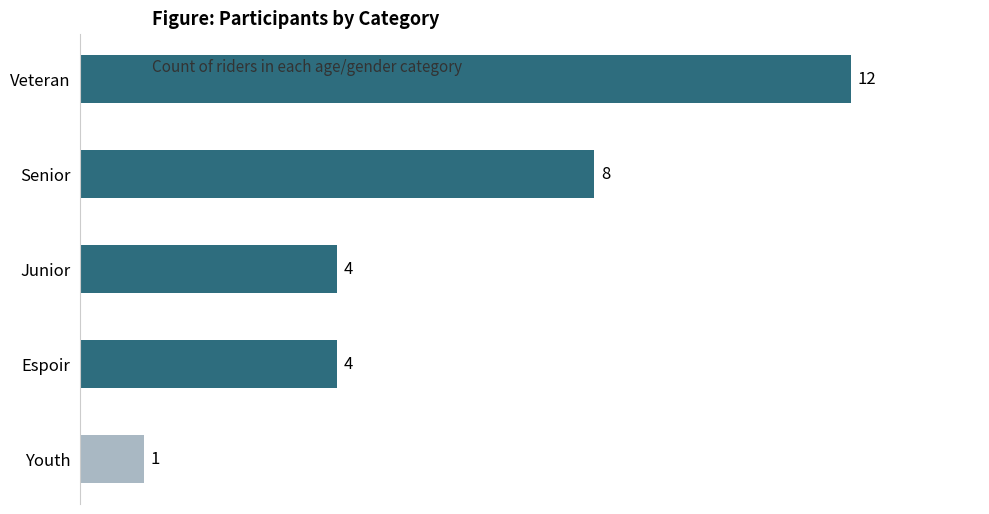

Does the chart contain any negative values?

No